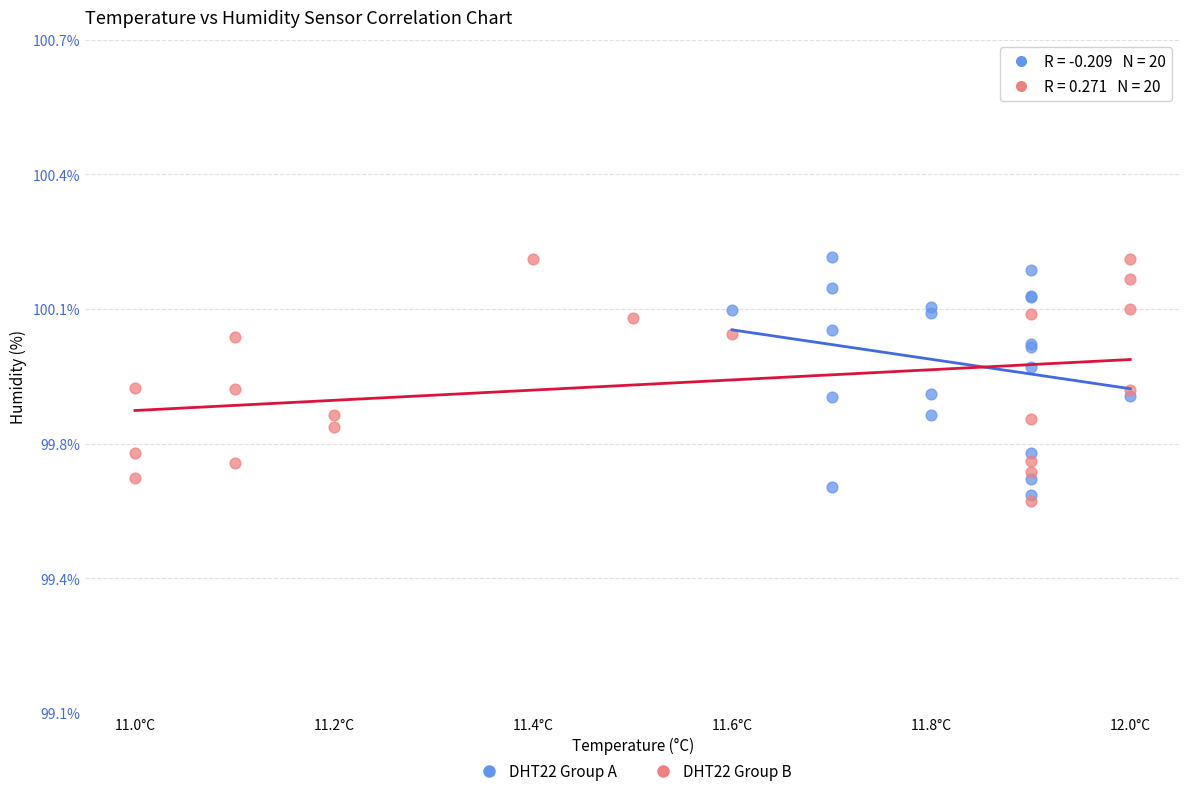

What are all the series names shown in the legend?

DHT22 Group A, DHT22 Group B